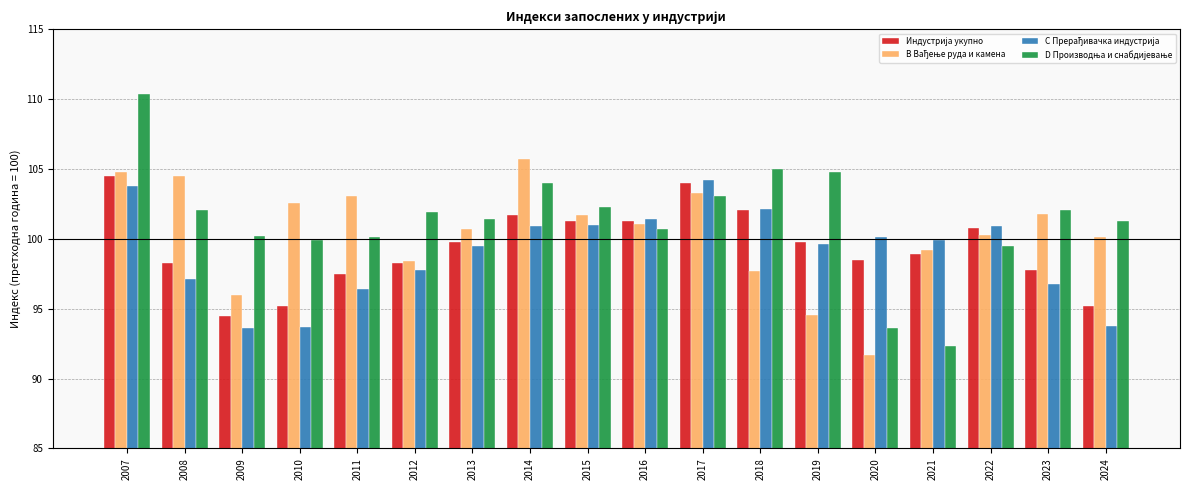

What is the maximum value shown in the chart?

110.4